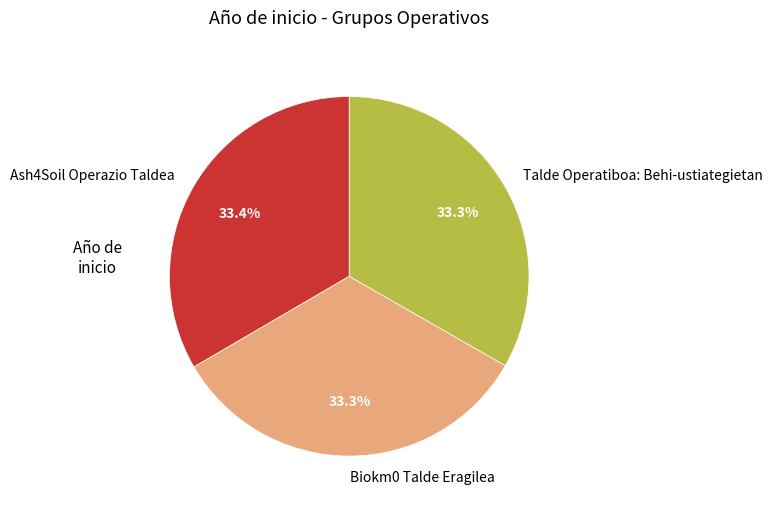

Is there any slice that represents more than half of the pie?

No